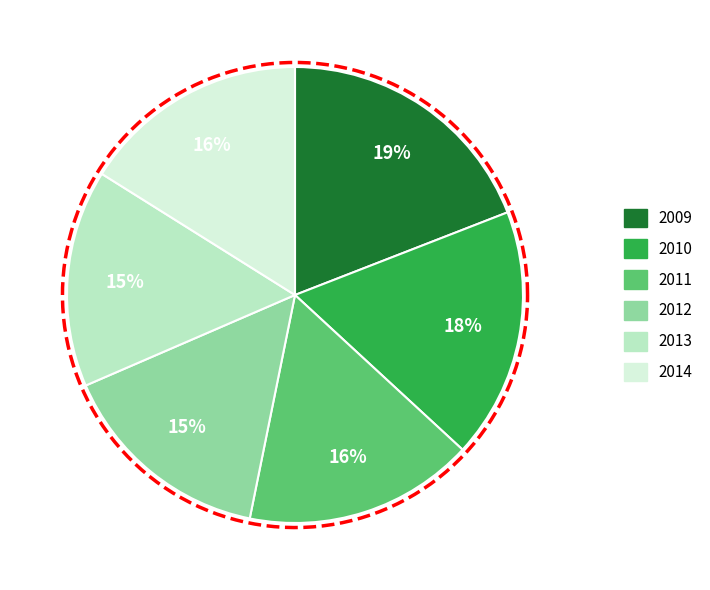

Rank the categories by value from lowest to highest.

2012, 2013, 2014, 2011, 2010, 2009